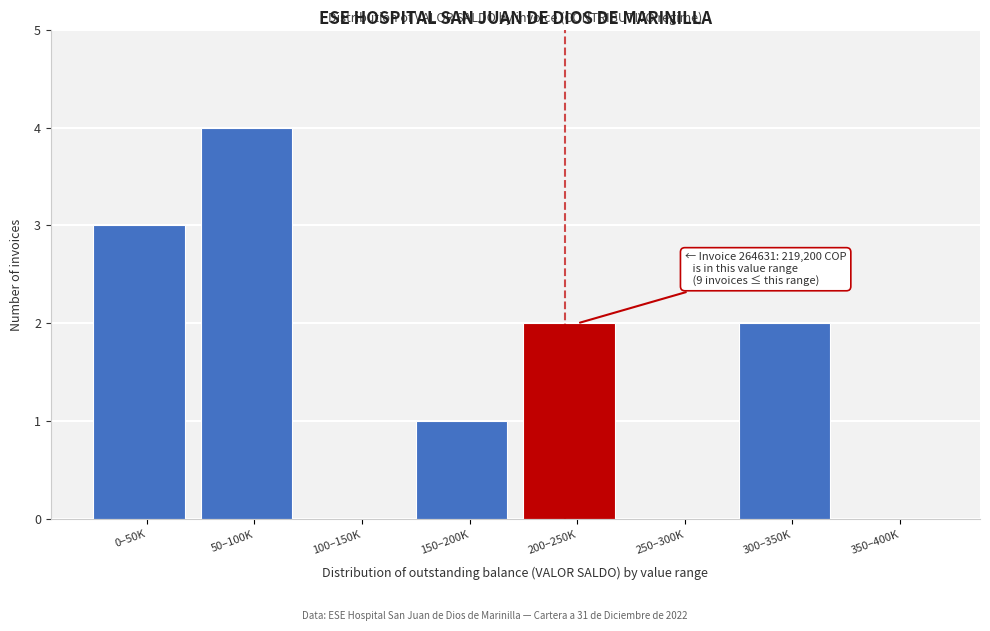

Reading left to right, extract all data points from this chart.

0–50K=3	50–100K=4	100–150K=0	150–200K=1	200–250K=2	250–300K=0	300–350K=2	350–400K=0